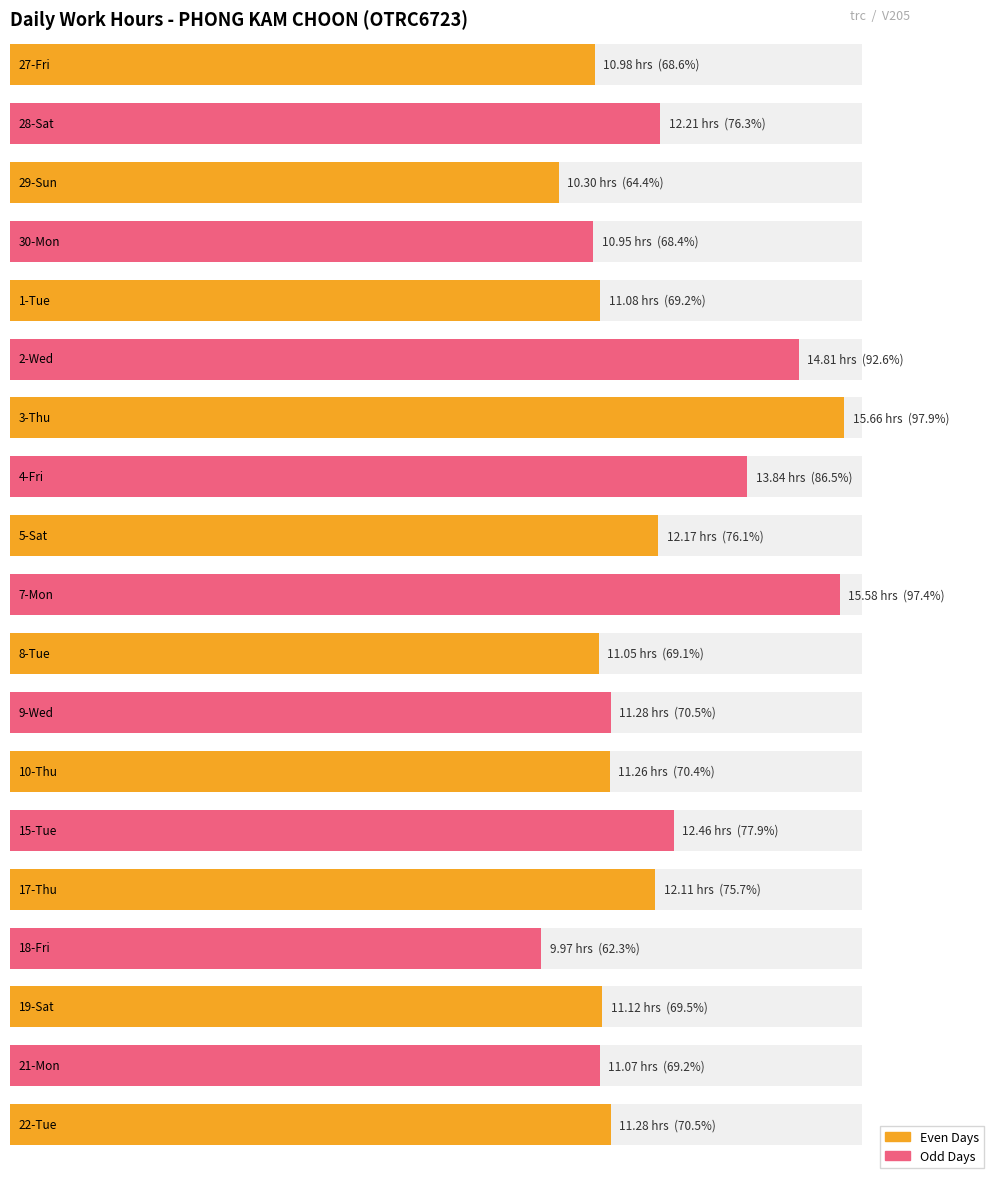

What is the label of the 2nd bar from the right?

21-Mon